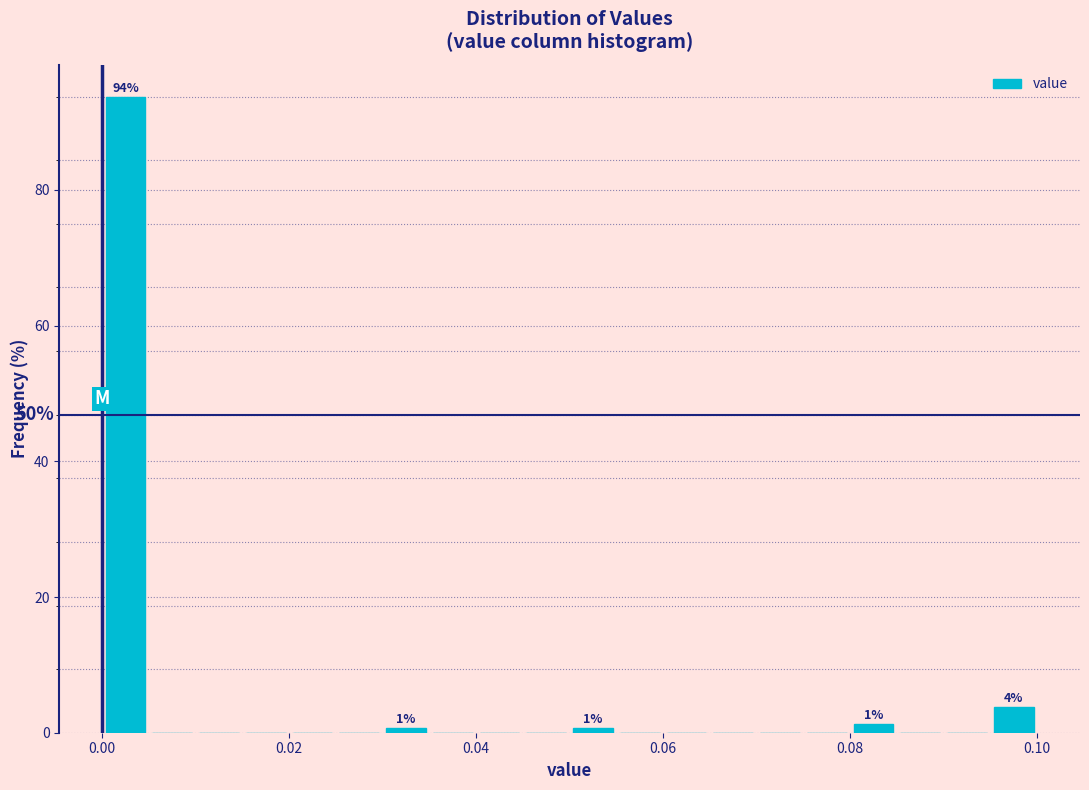

Read against the x-axis, roughly where is the centre of the tallest bar?

0.002